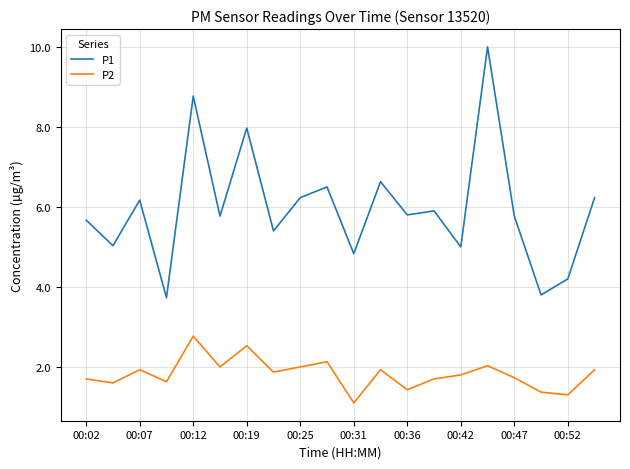

Which series has the widest spread of values?

P1